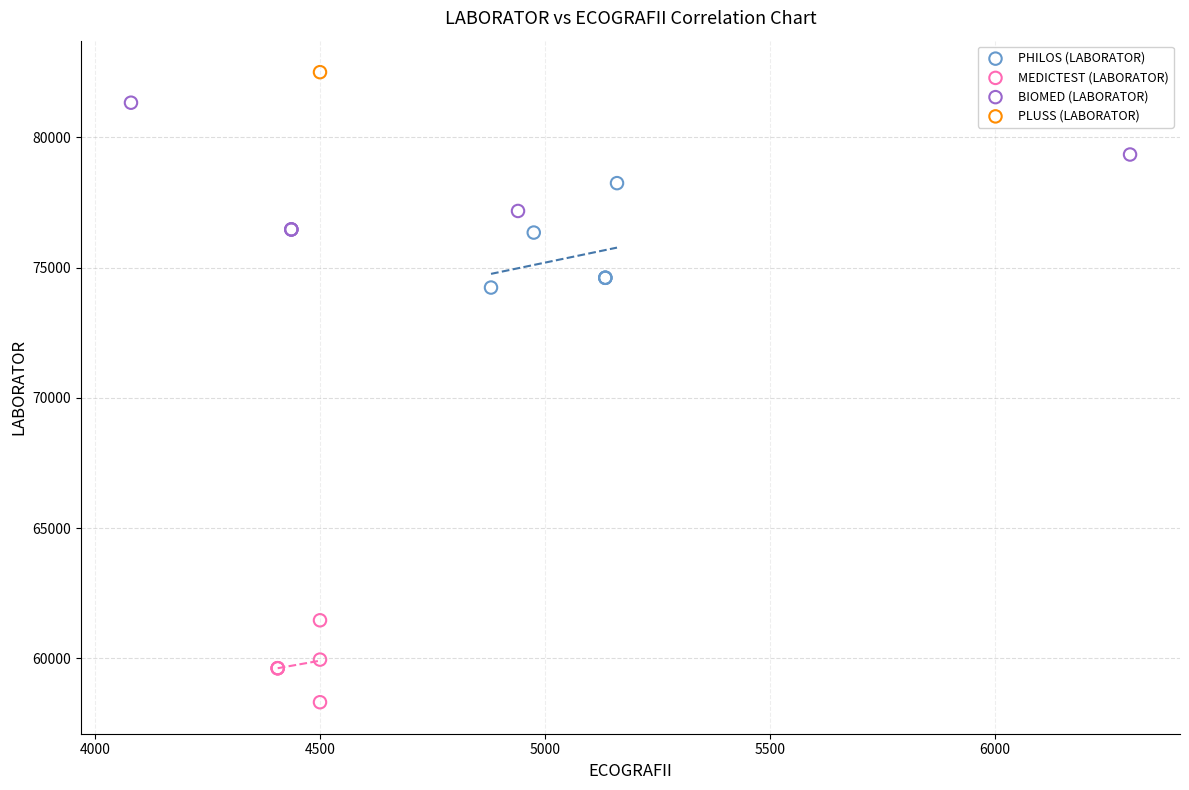

What are all the series names shown in the legend?

PHILOS (LABORATOR), MEDICTEST (LABORATOR), BIOMED (LABORATOR), PLUSS (LABORATOR)